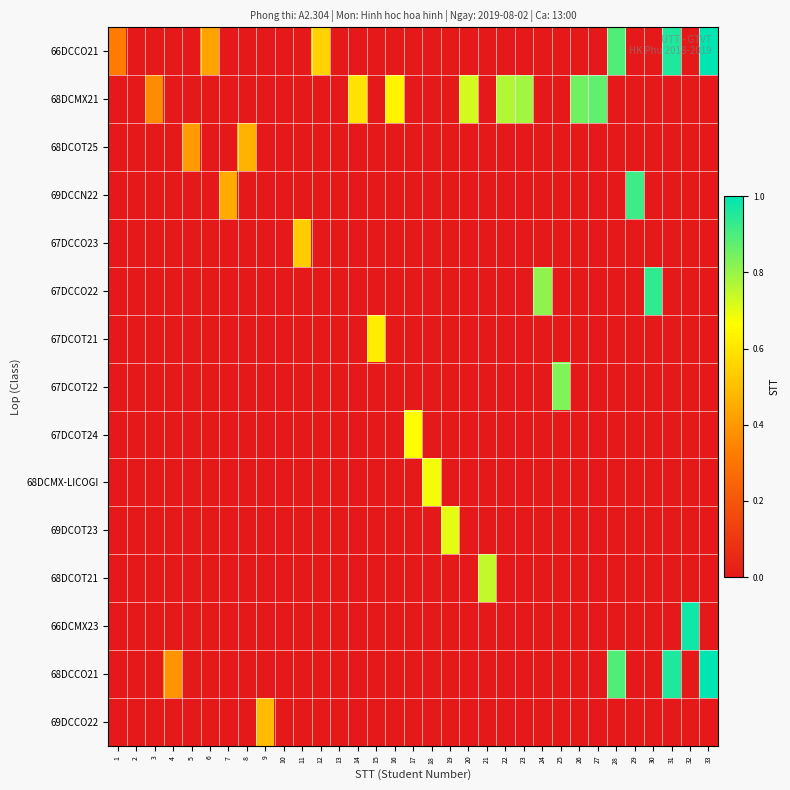

What is the greatest value displayed?

1.0